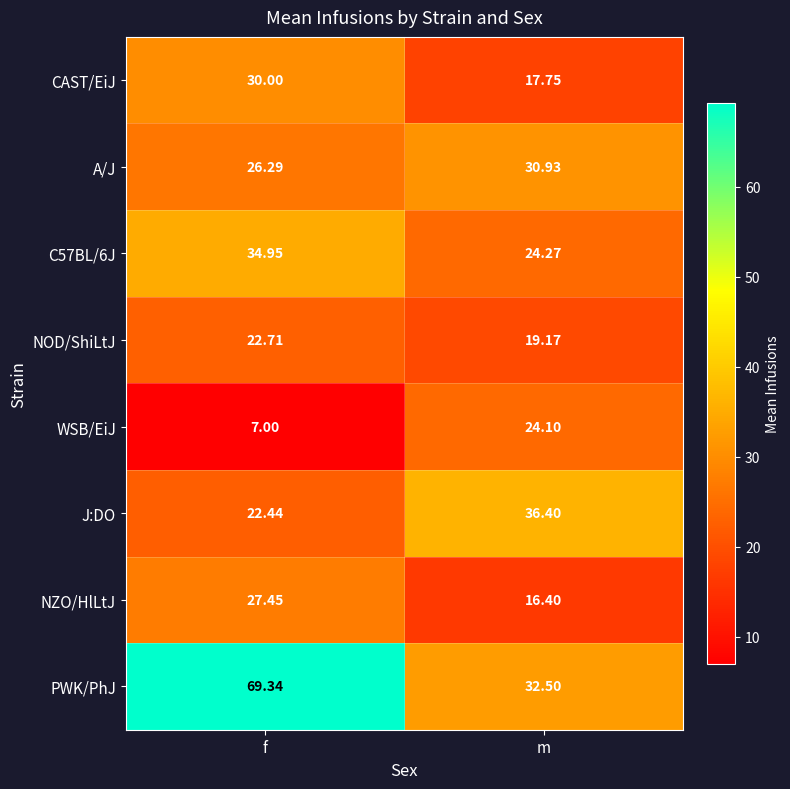

Where is A/J nearest to the value 28?

f